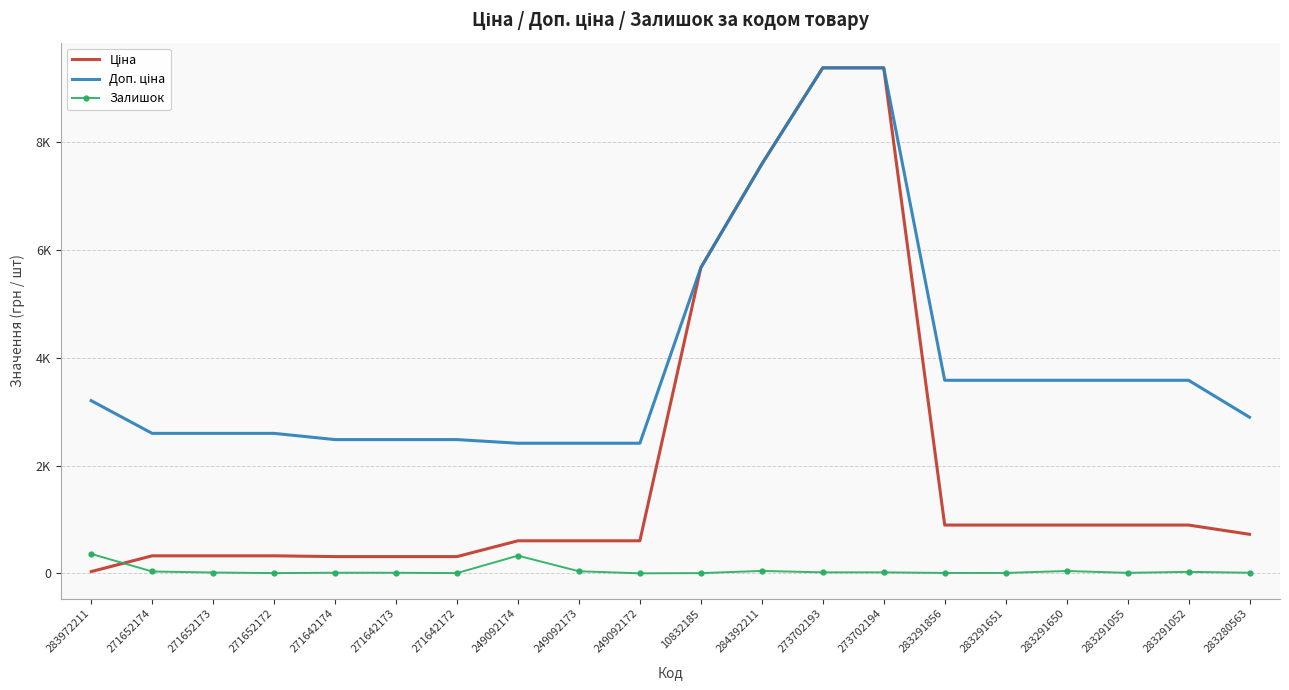

Is the value of Ціна at 283291651 greater than the value of Залишок at 283291055?

Yes